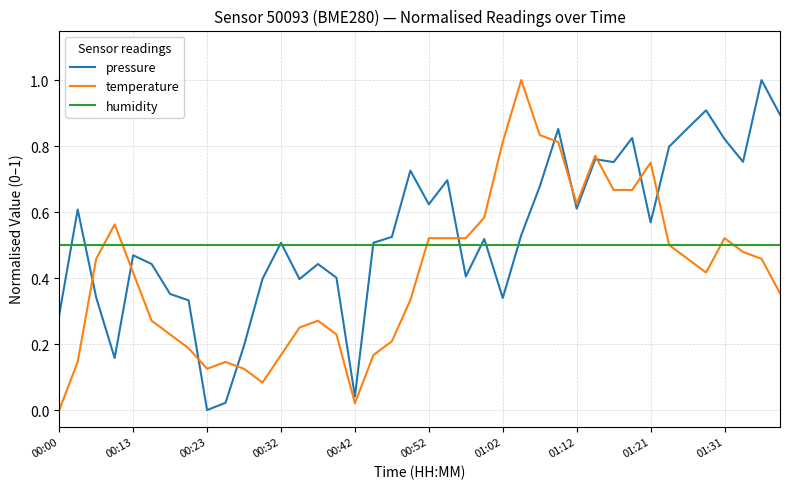

What is the maximum value for temperature?

1.0